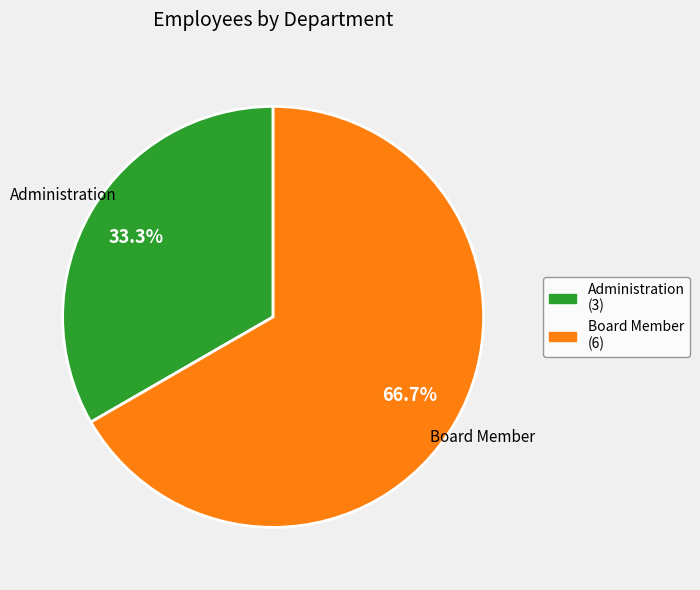

Which has a higher value, Administration or Board Member?

Board Member